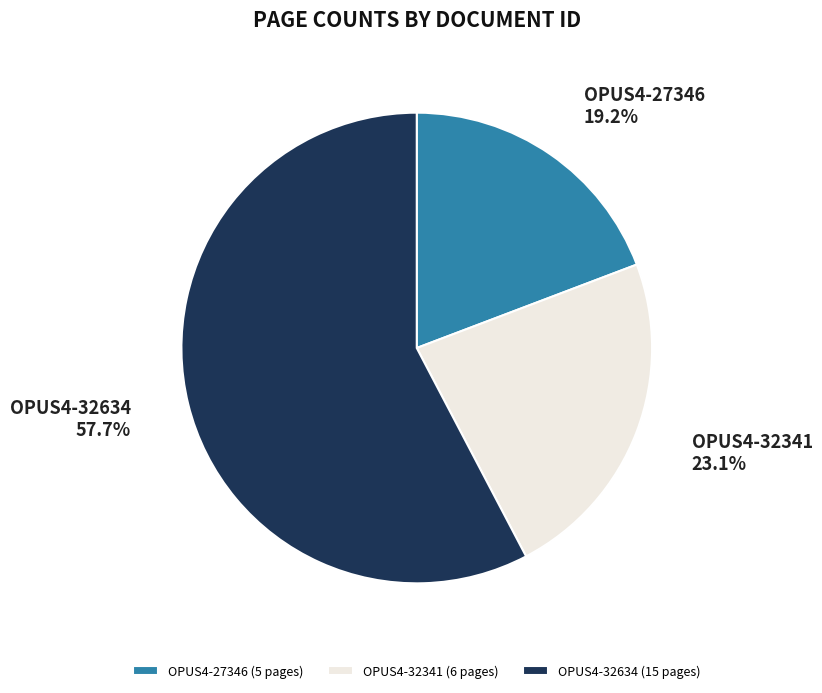

Count the number of slices in the pie.

3